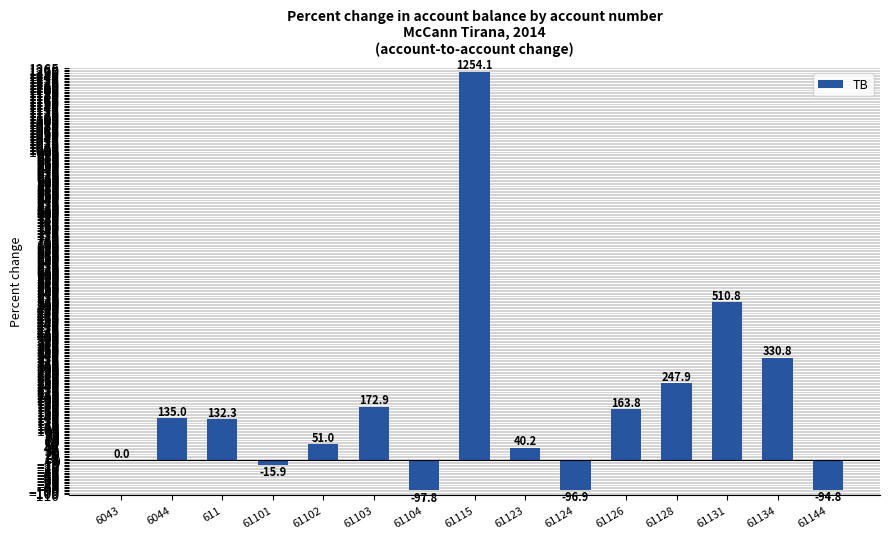

The chart shows a value of 415.7 at 61115. True or false?

False